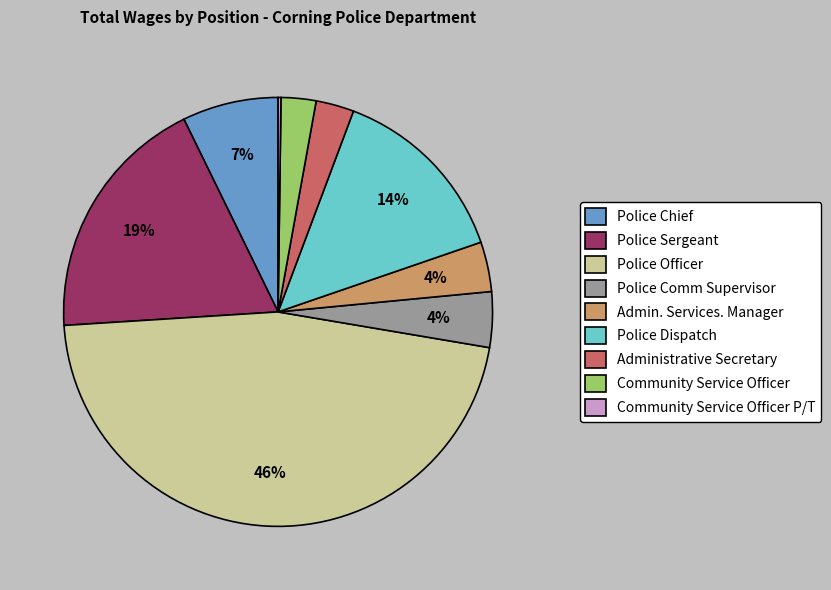

To the nearest percent, what is the combined percentage of Admin. Services. Manager and Police Chief?

11%